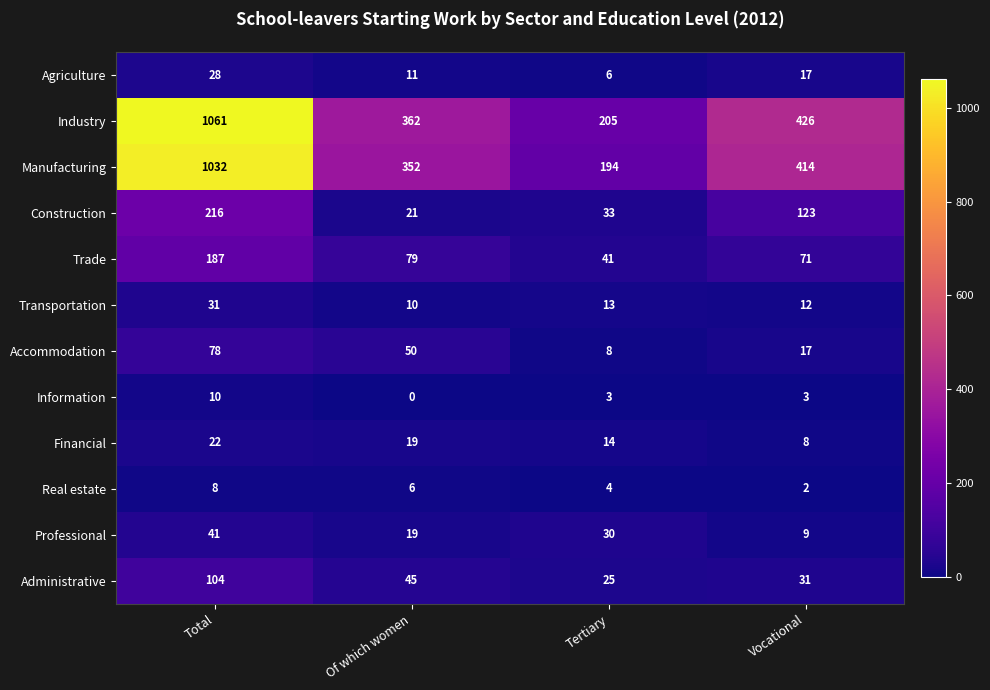

Which category has the lowest value across all series?

Of which women